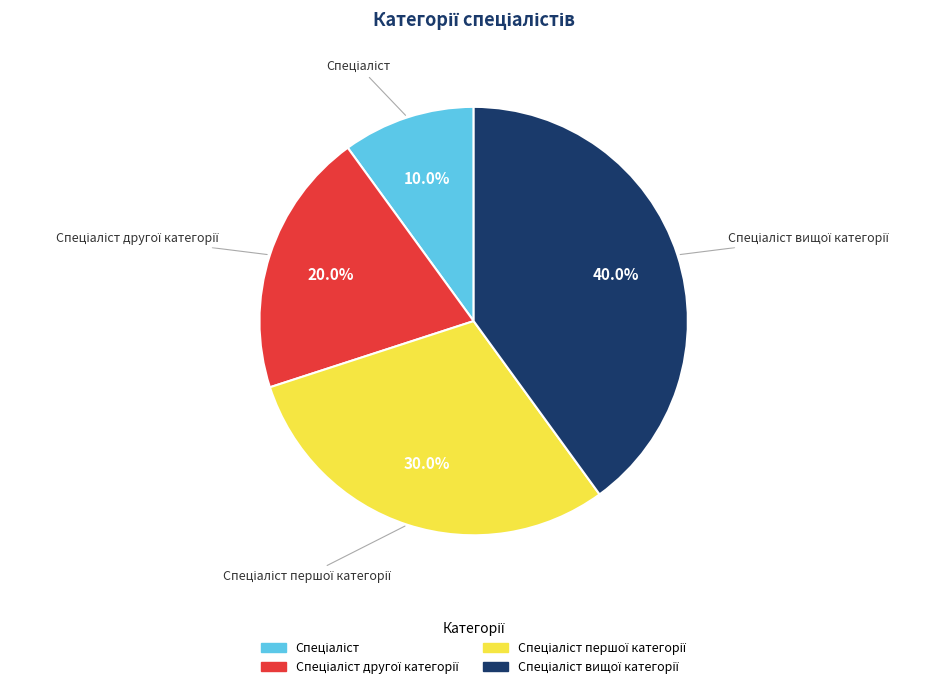

Is there any slice that represents more than half of the pie?

No